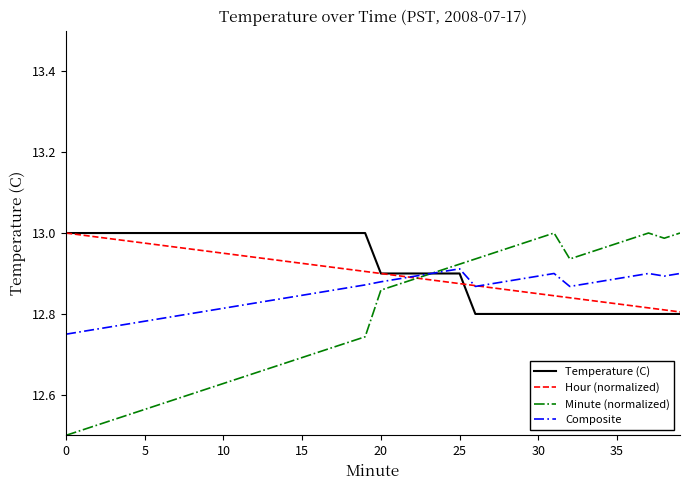

Is this an area chart (filled region under the line)?

No